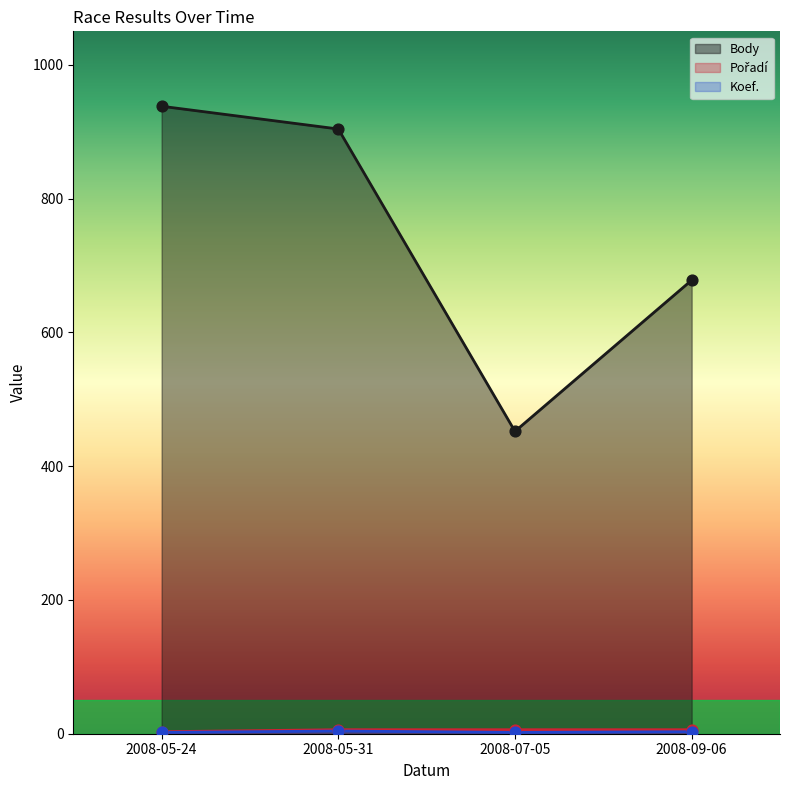

What is the total value across all series at 2008-09-06?

687